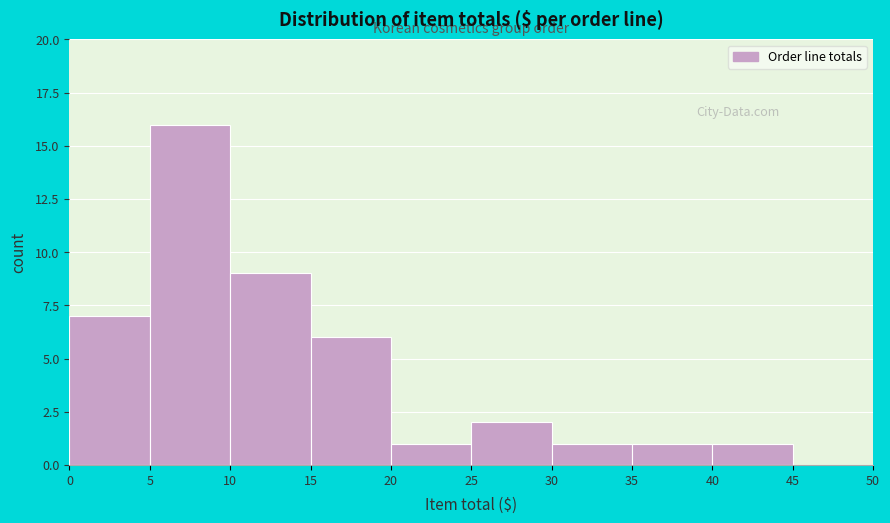

Which range on the x-axis has the tallest bar?

5 to 10